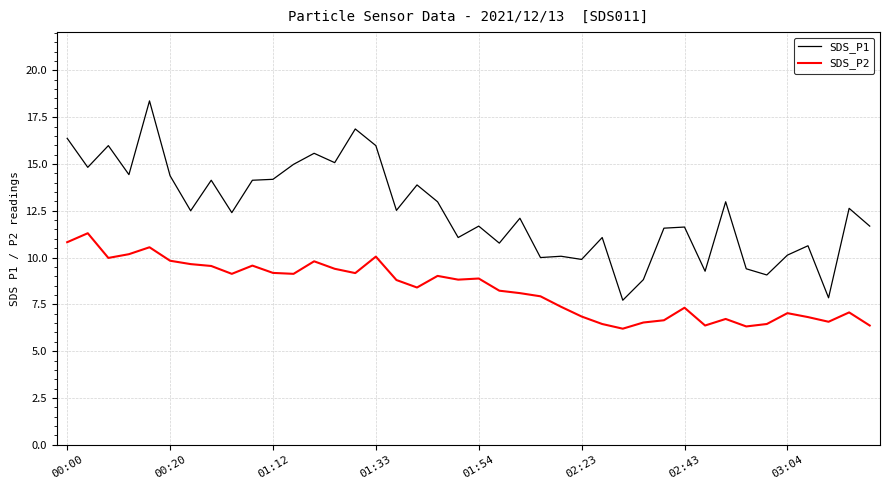

In SDS_P1, how many points are higher than both neighbors (excluding endpoints)?

14